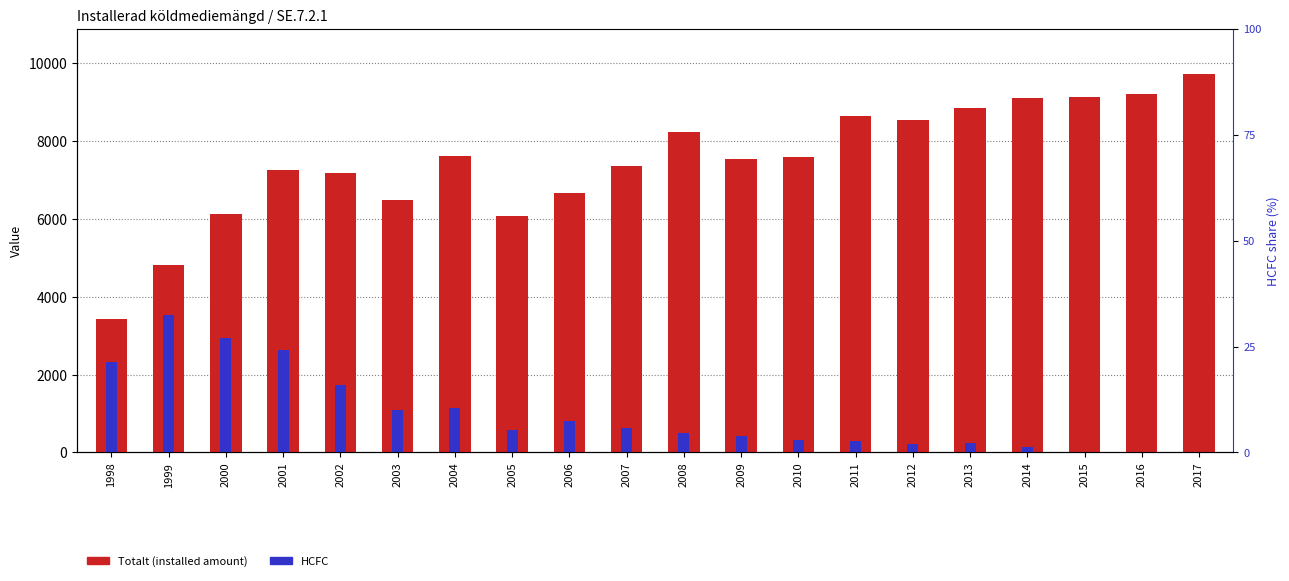

Where is HCFC nearest to the value 1766?

2002